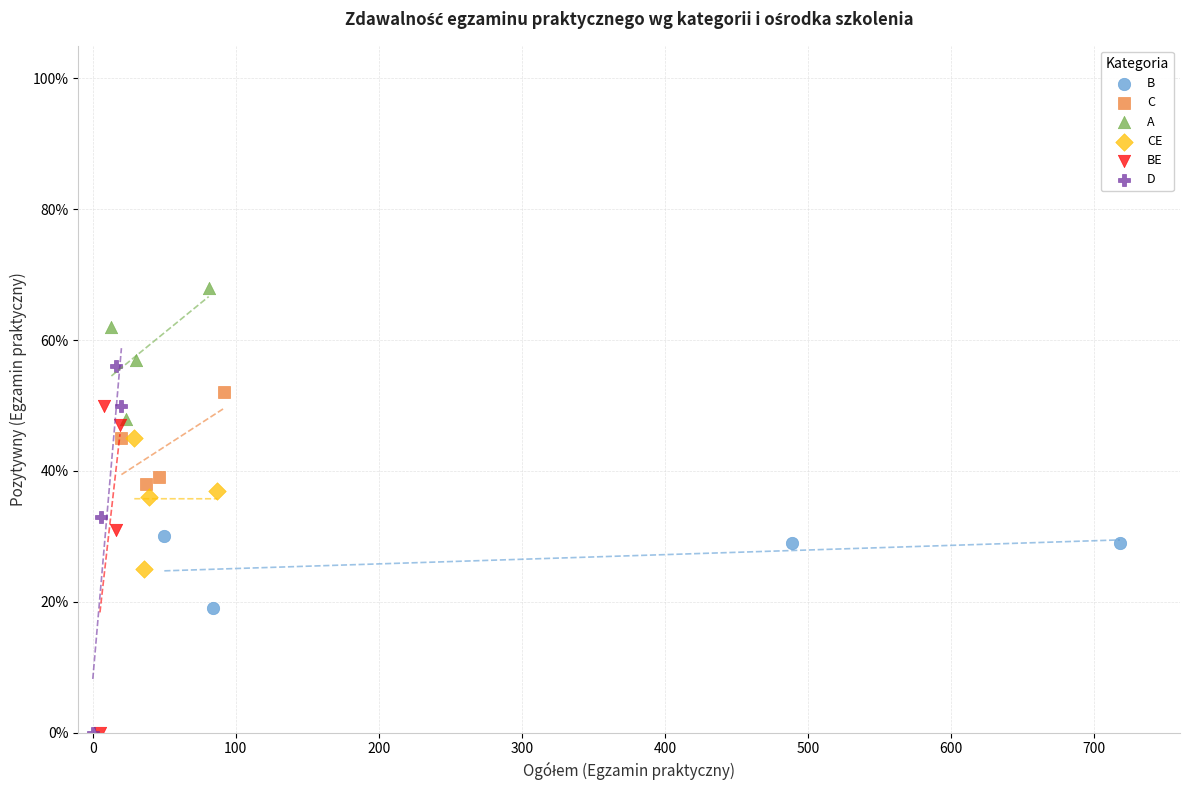

Which series has the widest spread of Y values?

D